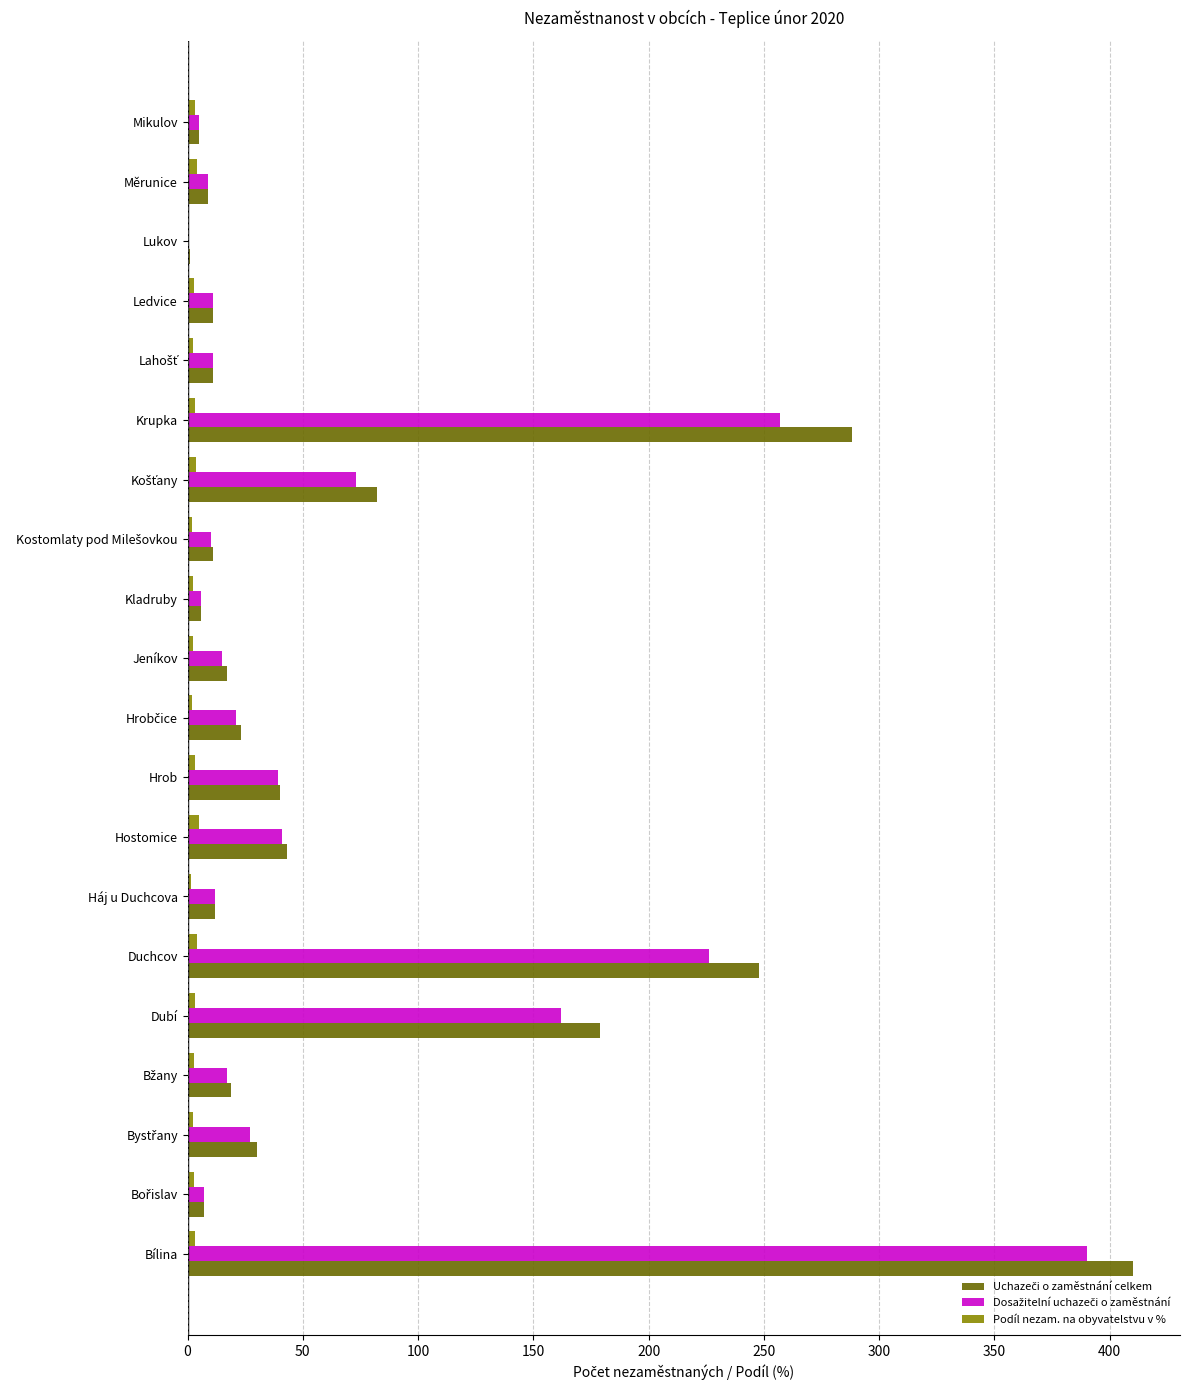

Which label corresponds to the largest value in the chart?

Bílina